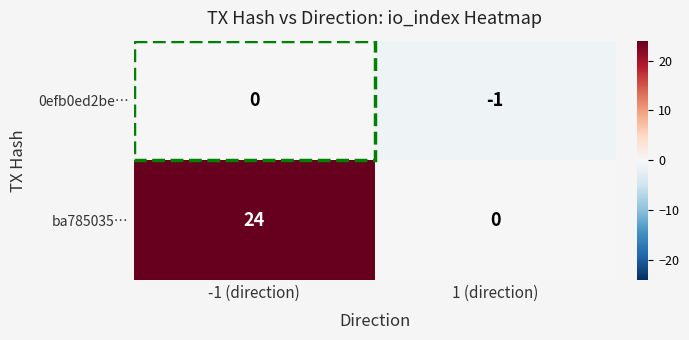

Which series has the largest total across all categories?

ba785035…